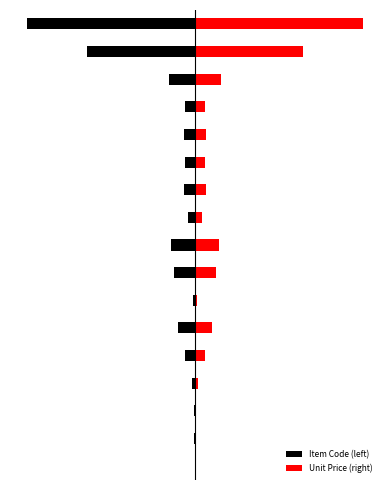

Which series has the widest spread of values?

Item Code (left)